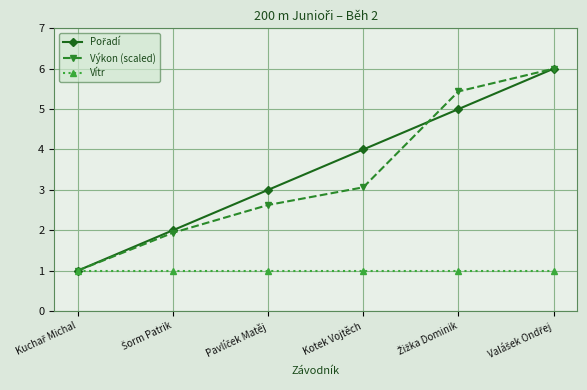

What position from the right is Kotek Vojtěch?

3